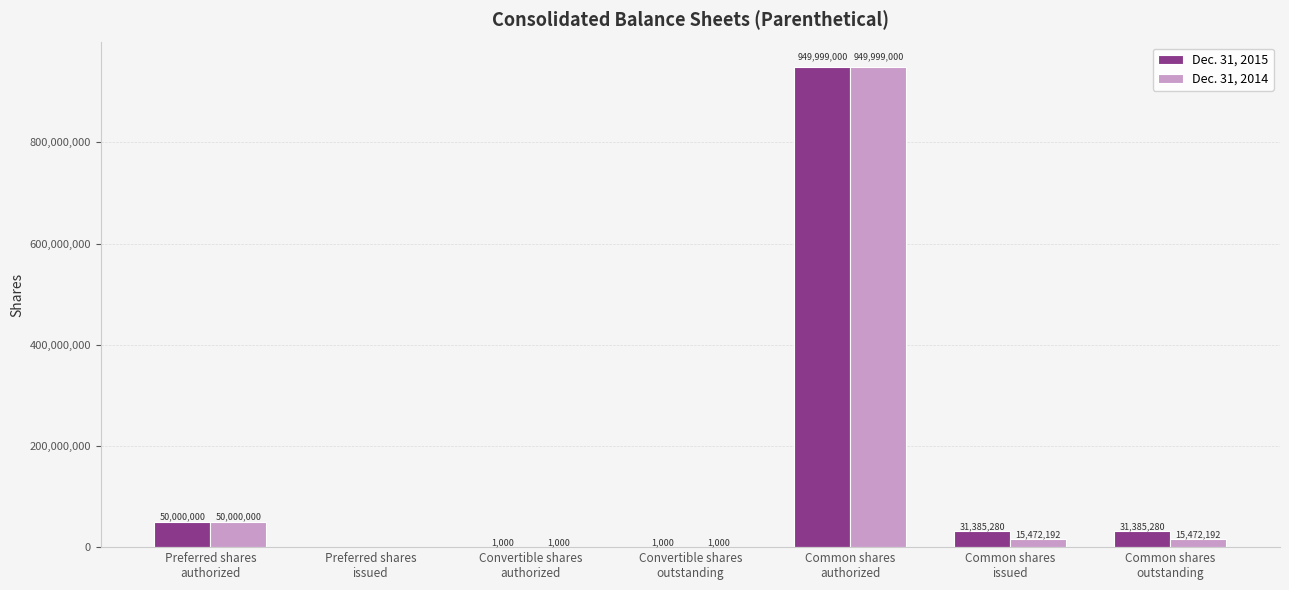

What is the maximum value for Dec. 31, 2014?

949999000